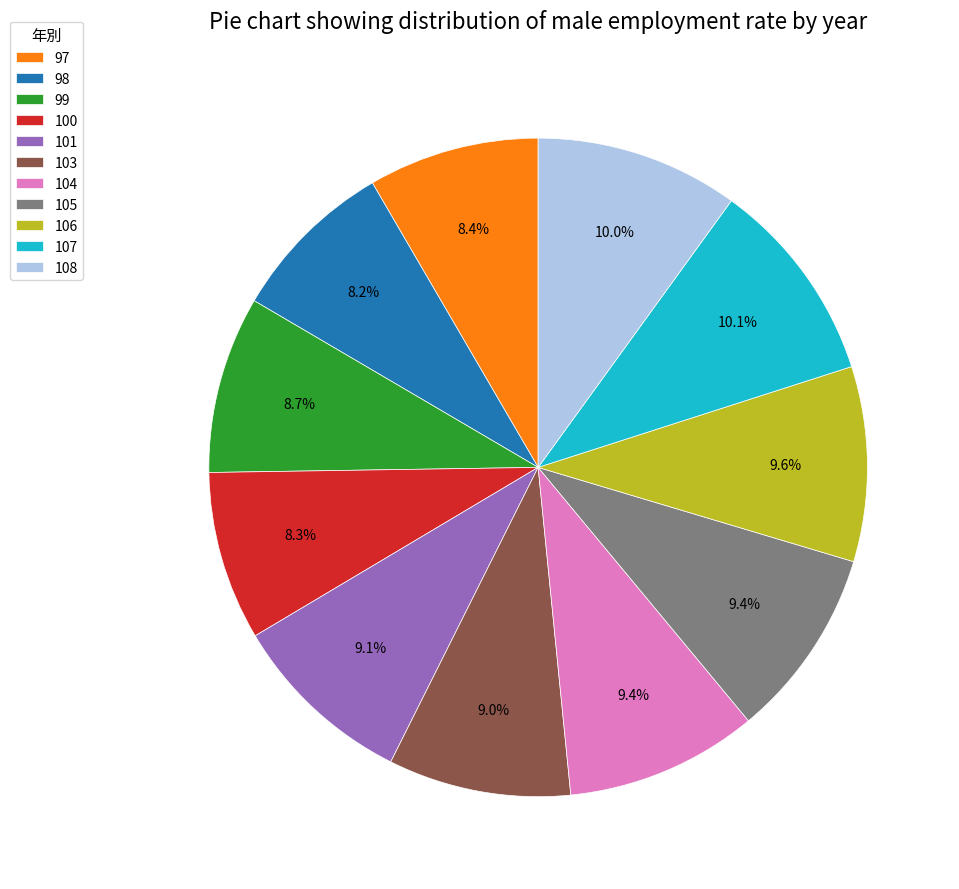

Is it true that 104 is 9% of the pie?

True